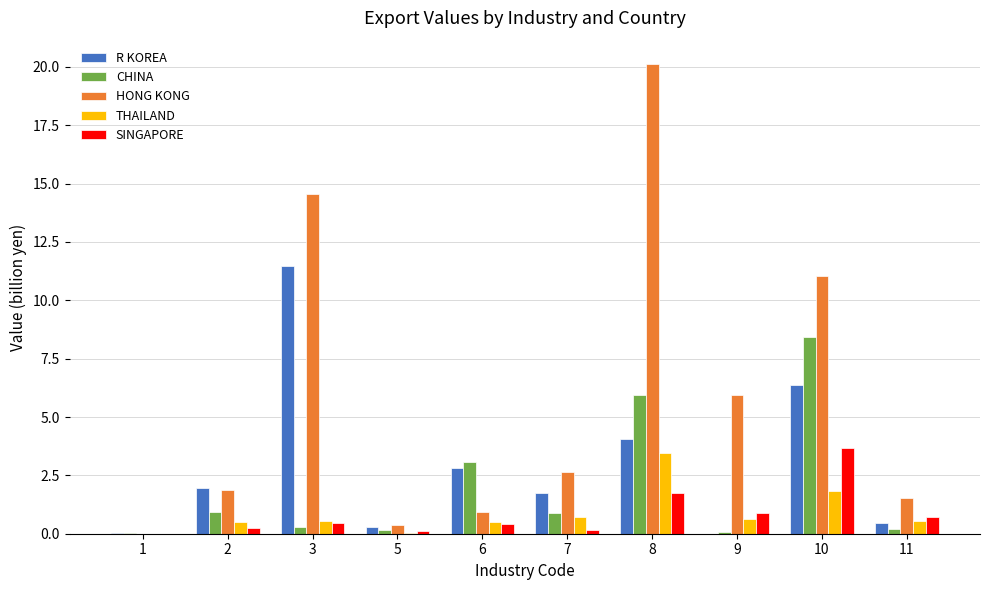

Which label corresponds to the largest value in the chart?

8